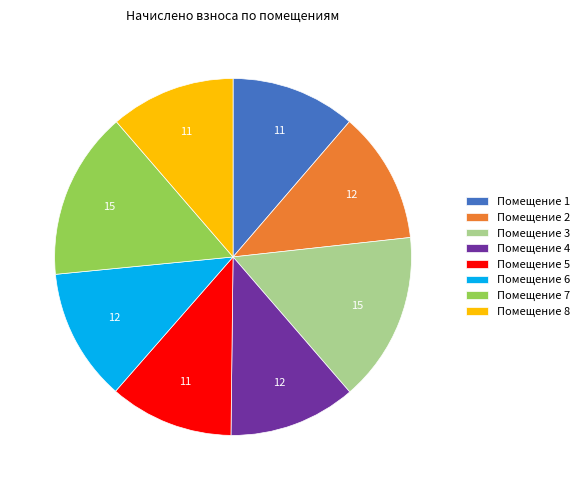

Does Помещение 8 account for over 50% of the chart?

No